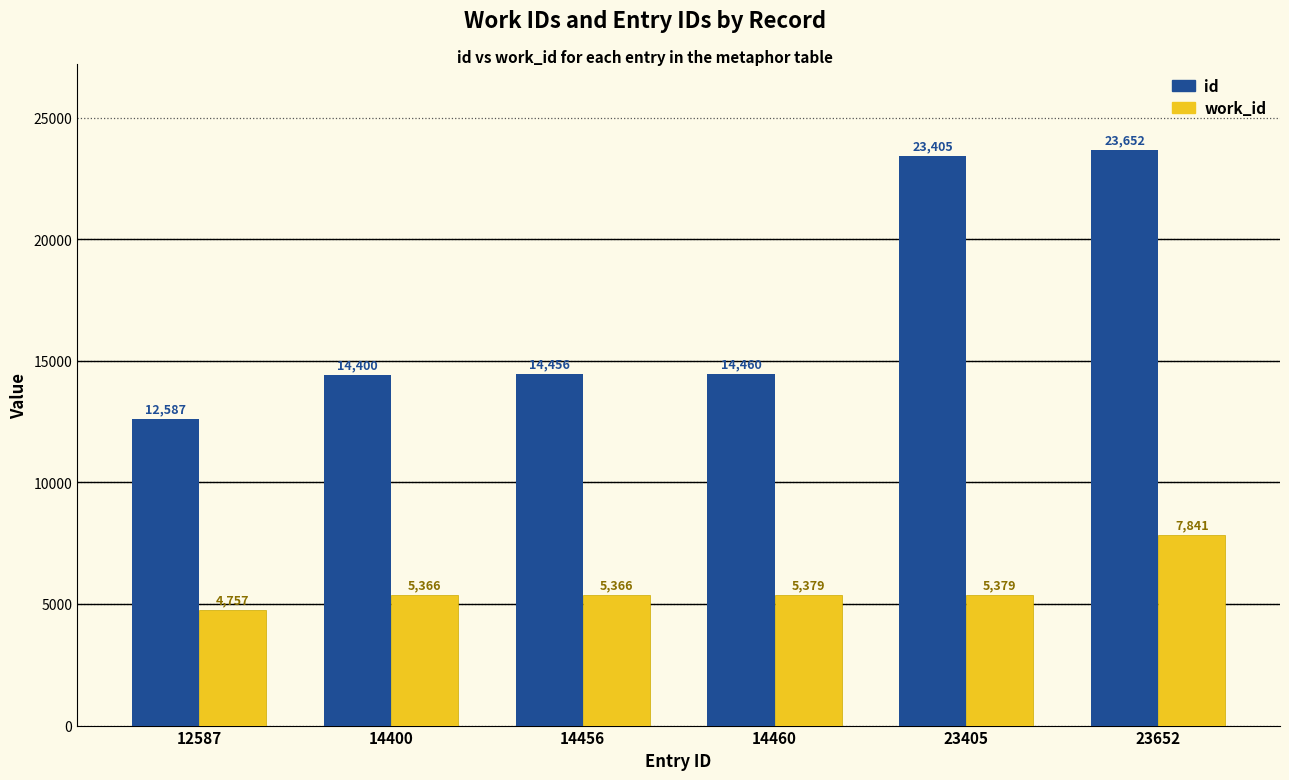

At which category is the sum across all series the highest?

23652